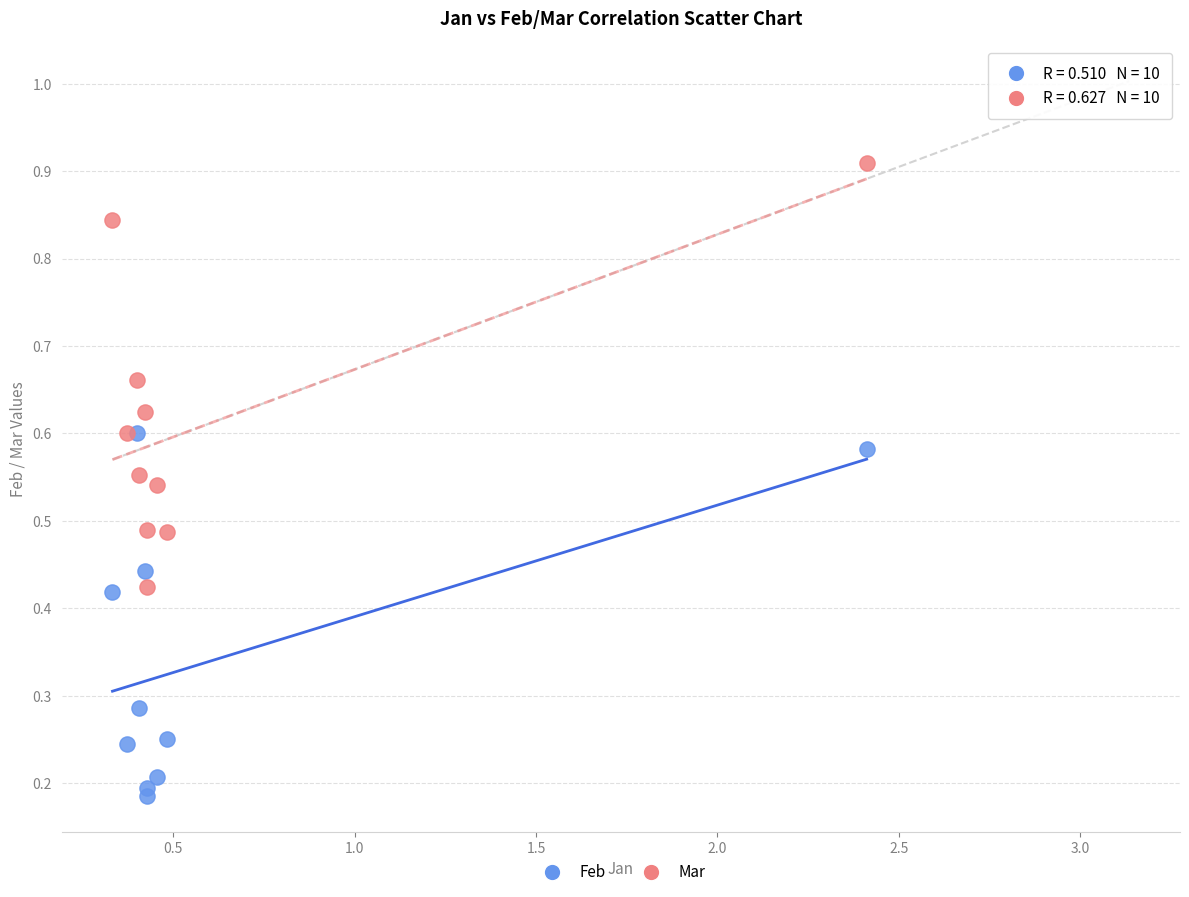

What are all the series names shown in the legend?

Feb, Mar